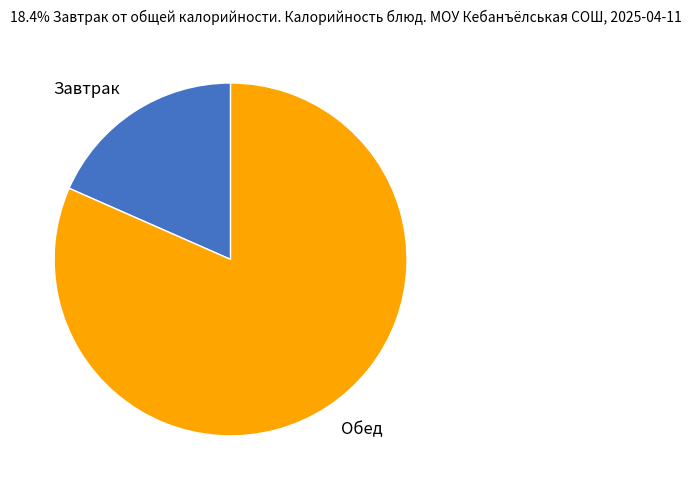

How many segments does this pie chart have?

2